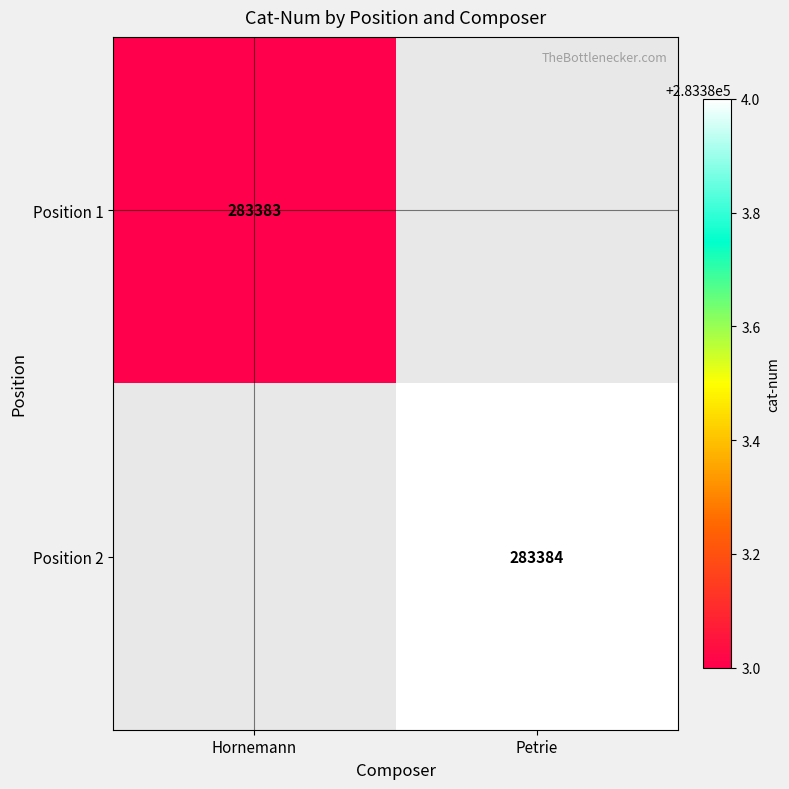

The Position 2 series shows 181268 at Petrie. True or false?

False